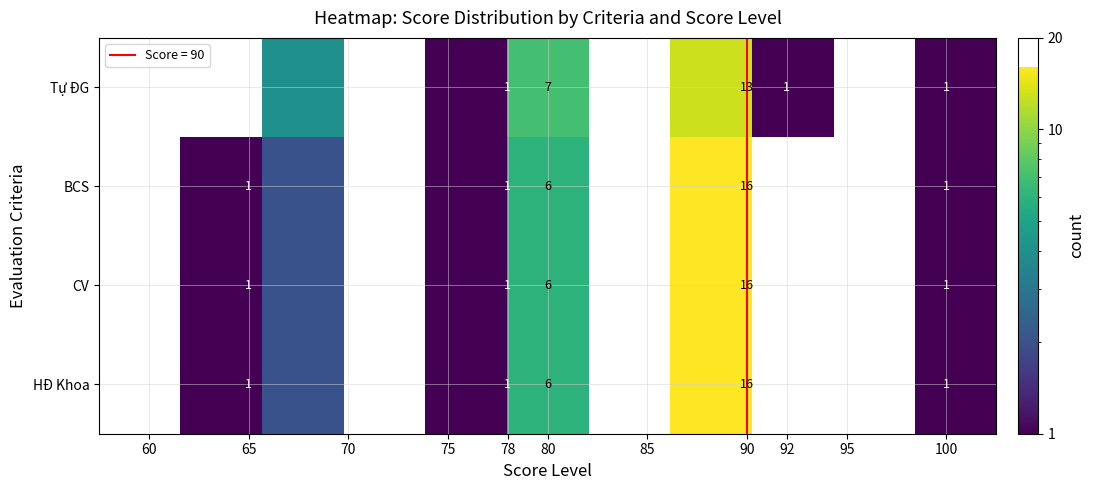

What is the maximum value shown in the chart?

16.0